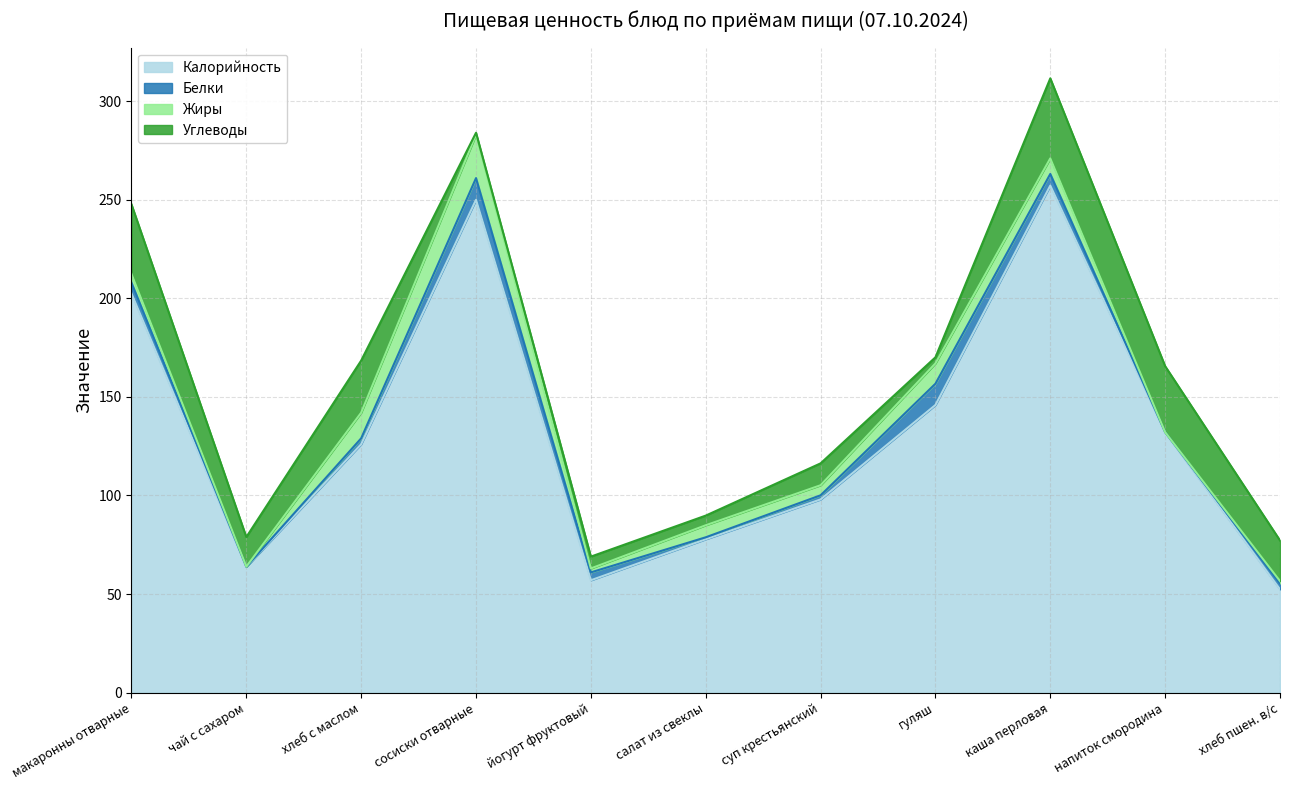

Which has a higher value, чай с сахаром or йогурт фруктовый?

чай с сахаром